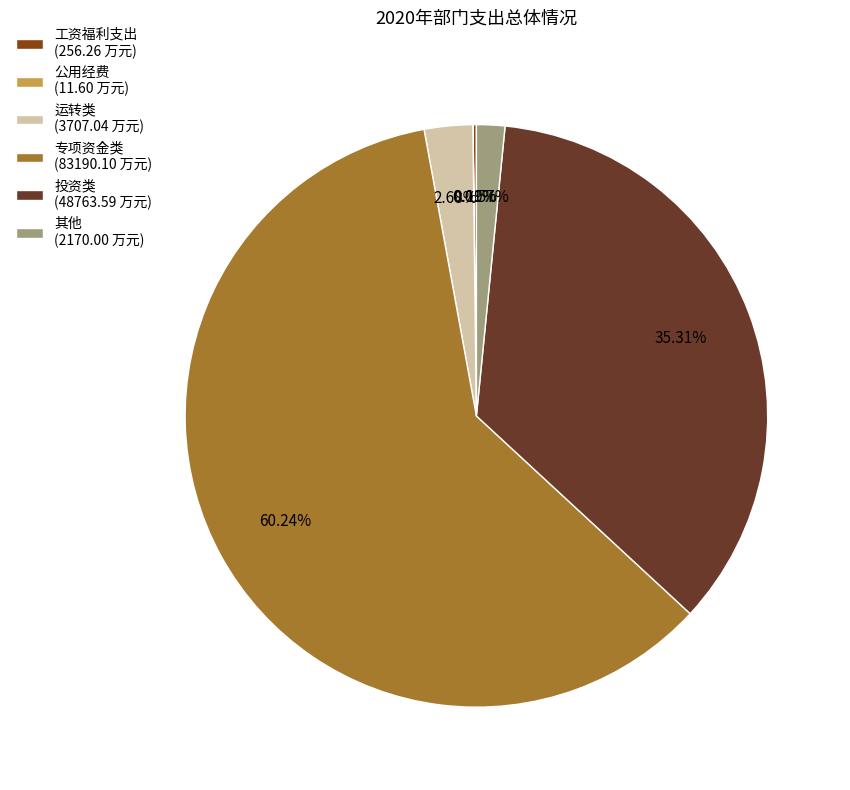

Is there a majority slice in this chart?

Yes